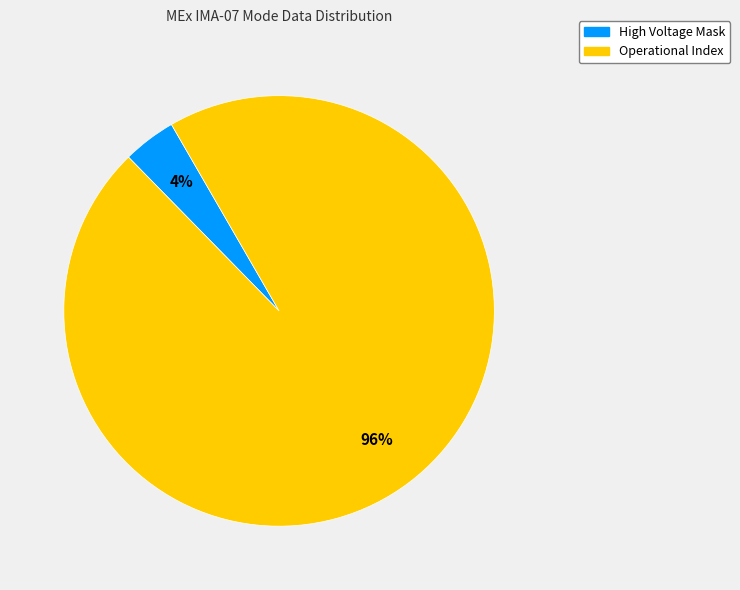

To the nearest percent, what is the average slice percentage?

50%